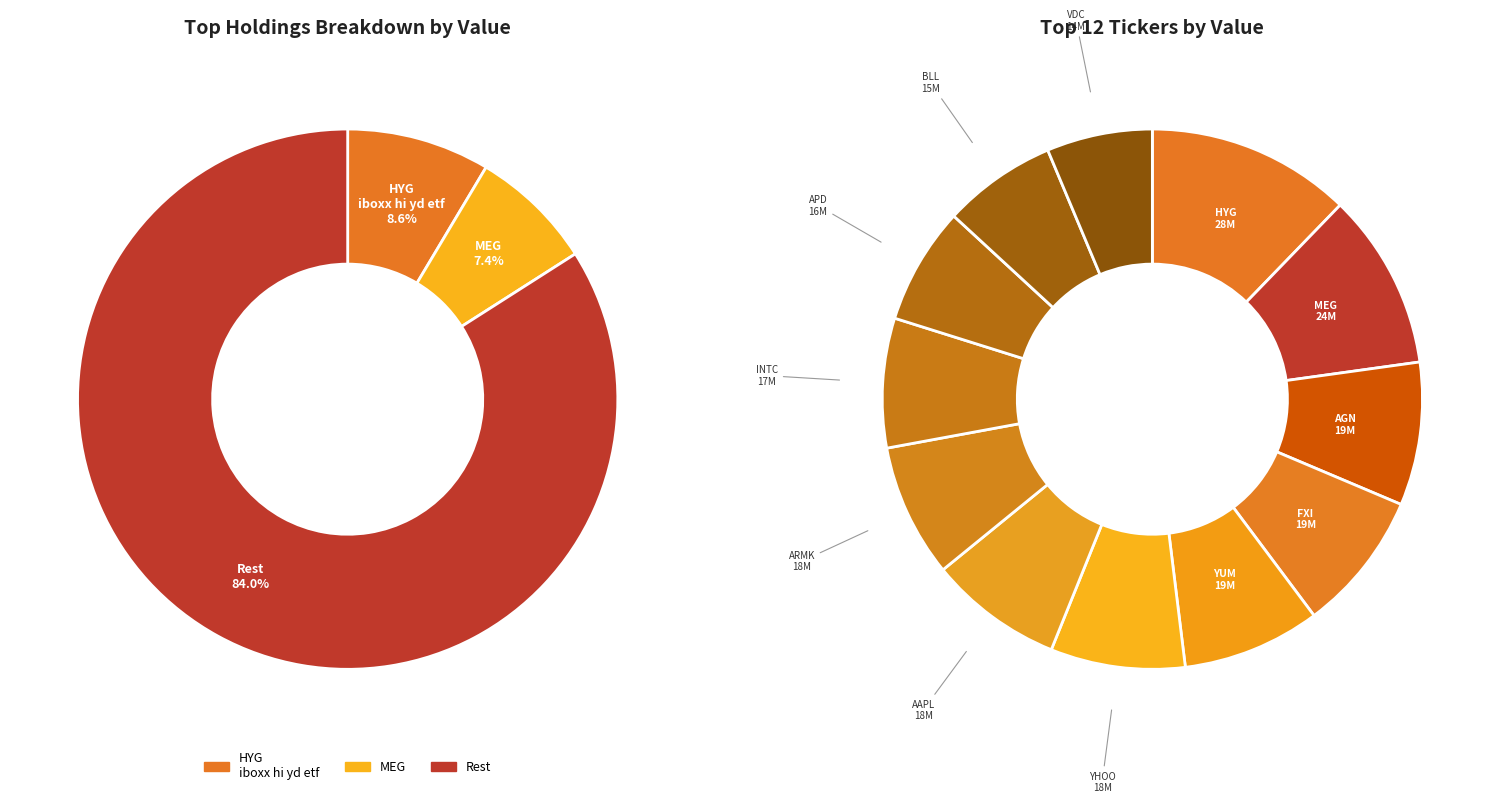

Does ARMK represent more than half of the total?

No